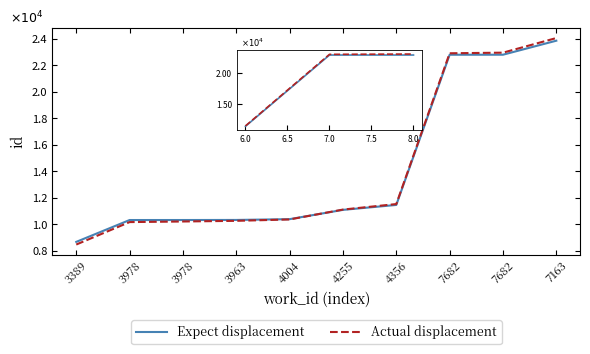

Rank the series by their maximum value, from lowest to highest.

Expect displacement, Actual displacement